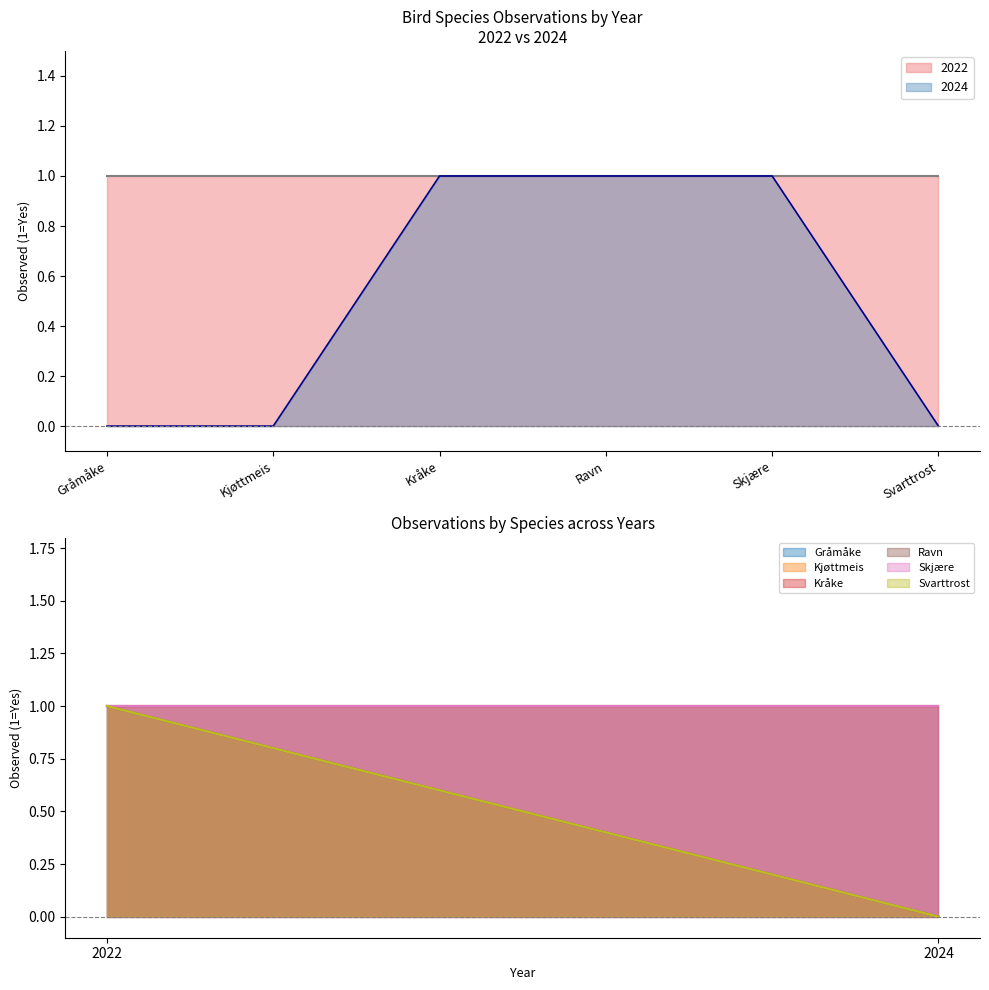

Is it true that the value at Skjære is 1?

True